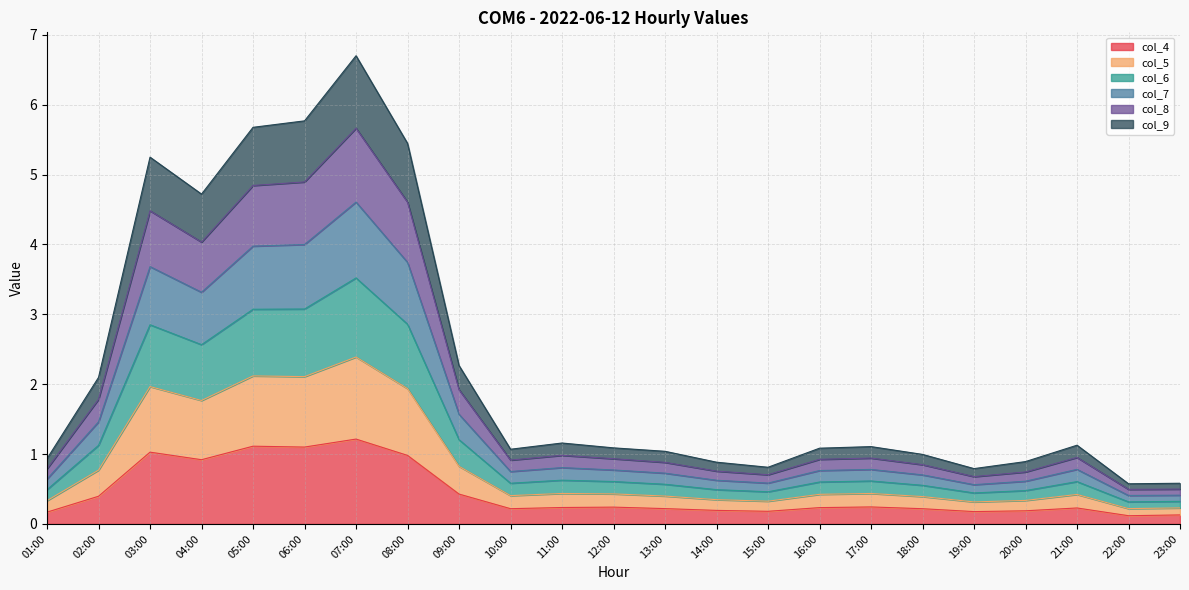

What is the difference between the highest and lowest values at 05:00?

4.6